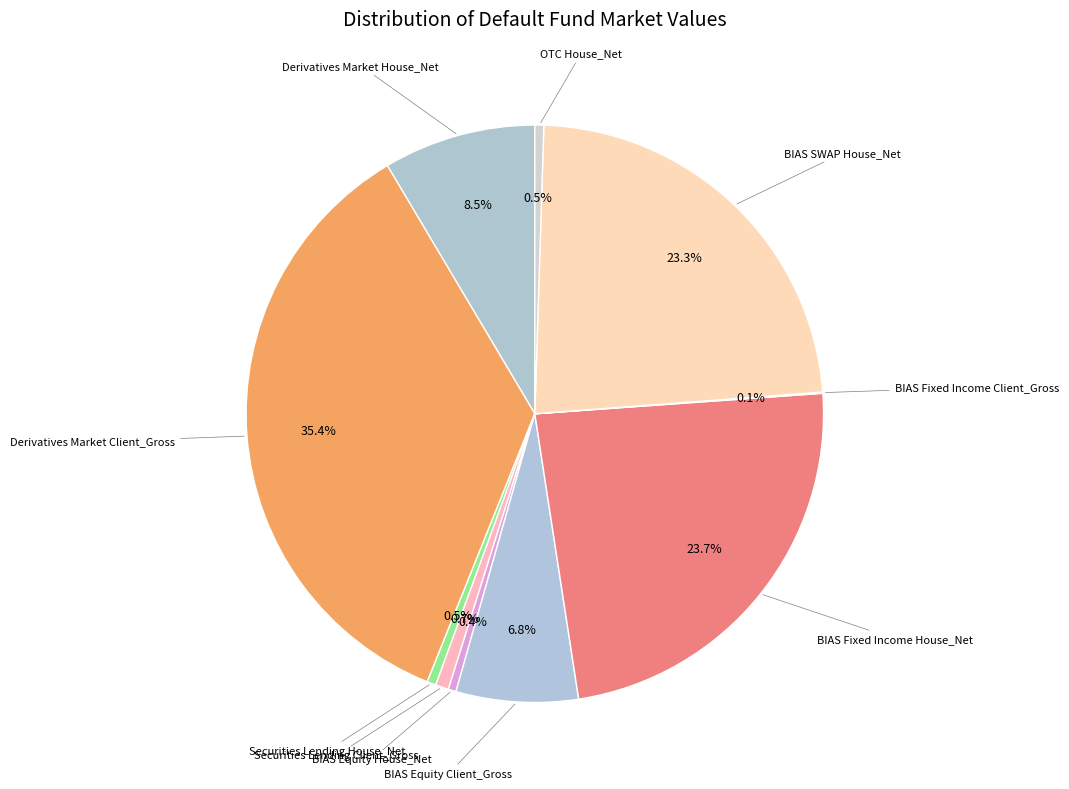

Which category has the smallest portion of the pie?

BIAS Fixed Income Client_Gross